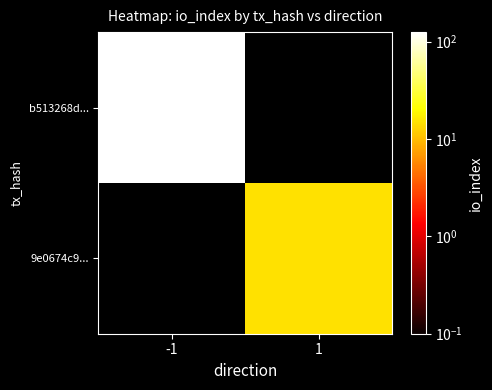

Rank the series by their maximum value, from highest to lowest.

b513268d..., 9e0674c9...